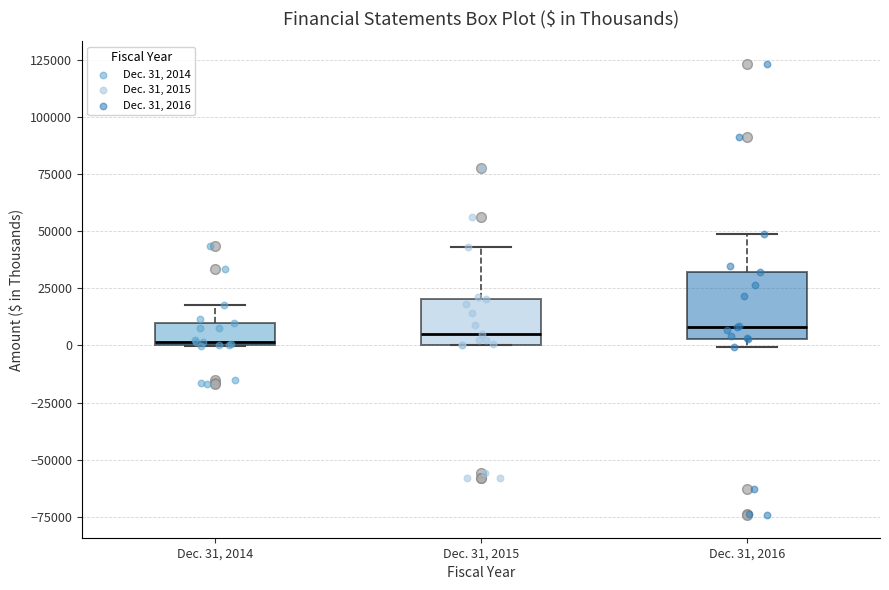

Where does the median line of the box for Dec. 31, 2015 sit on the y-axis? The values are not printed on the chart, so give them approximately, as read against the axis.

5000